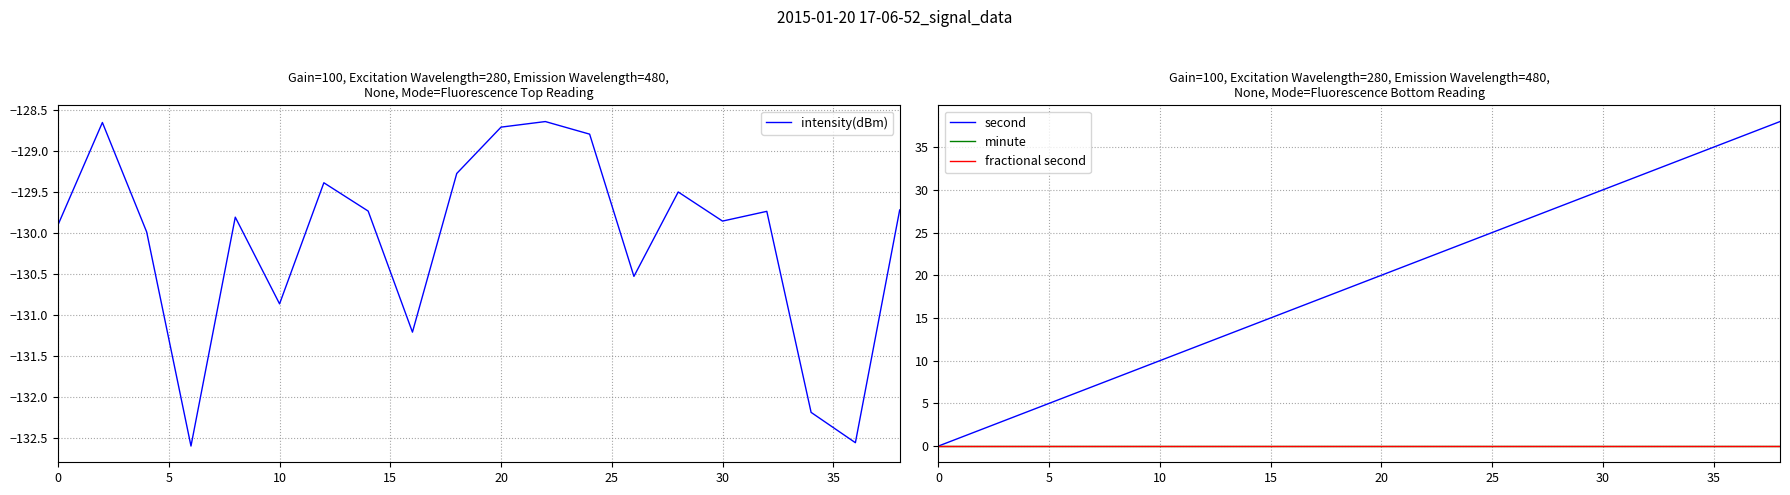

Rank the series at 35 from lowest to highest value.

intensity(dBm), minute, fractional second, second